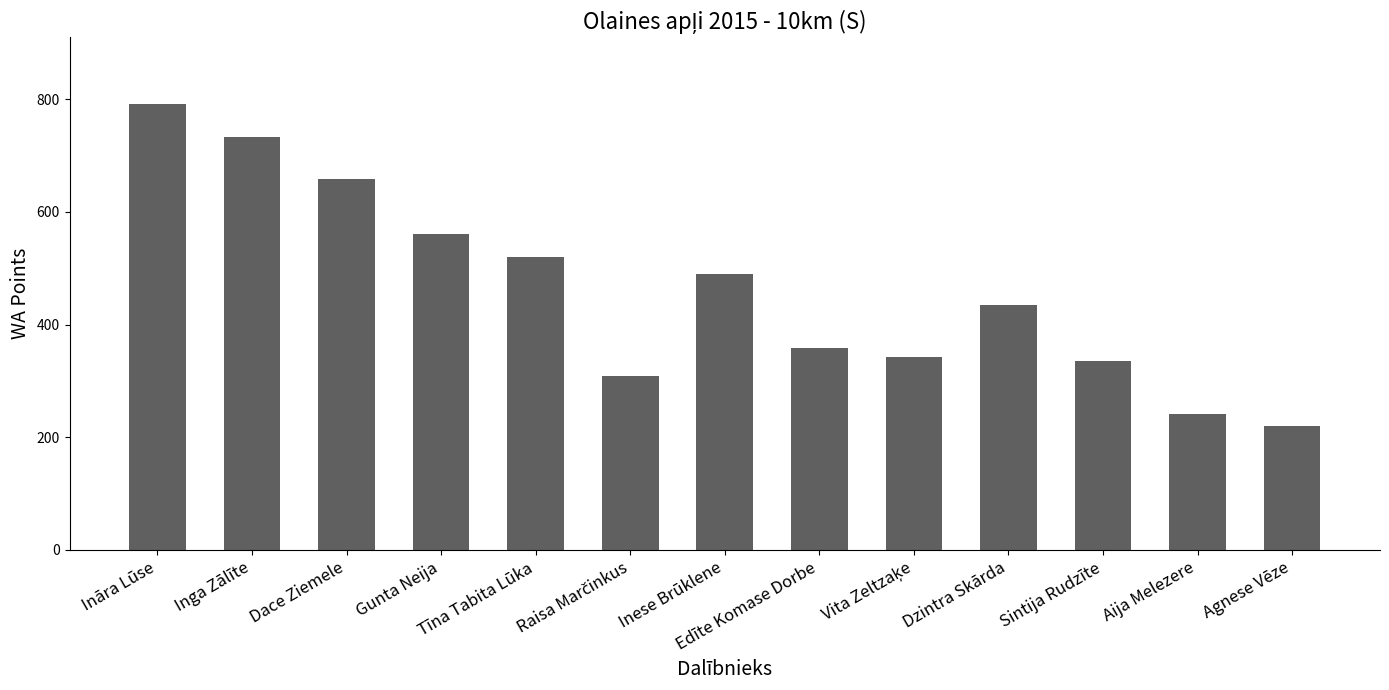

Approximately how many times larger is the value at Aija Melezere compared to Agnese Vēze?

1.1